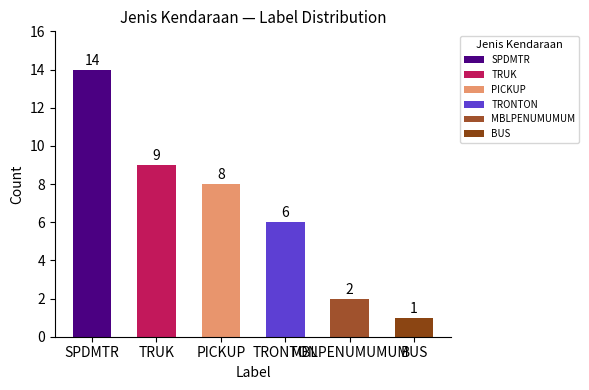

What is the maximum value shown in the chart?

14